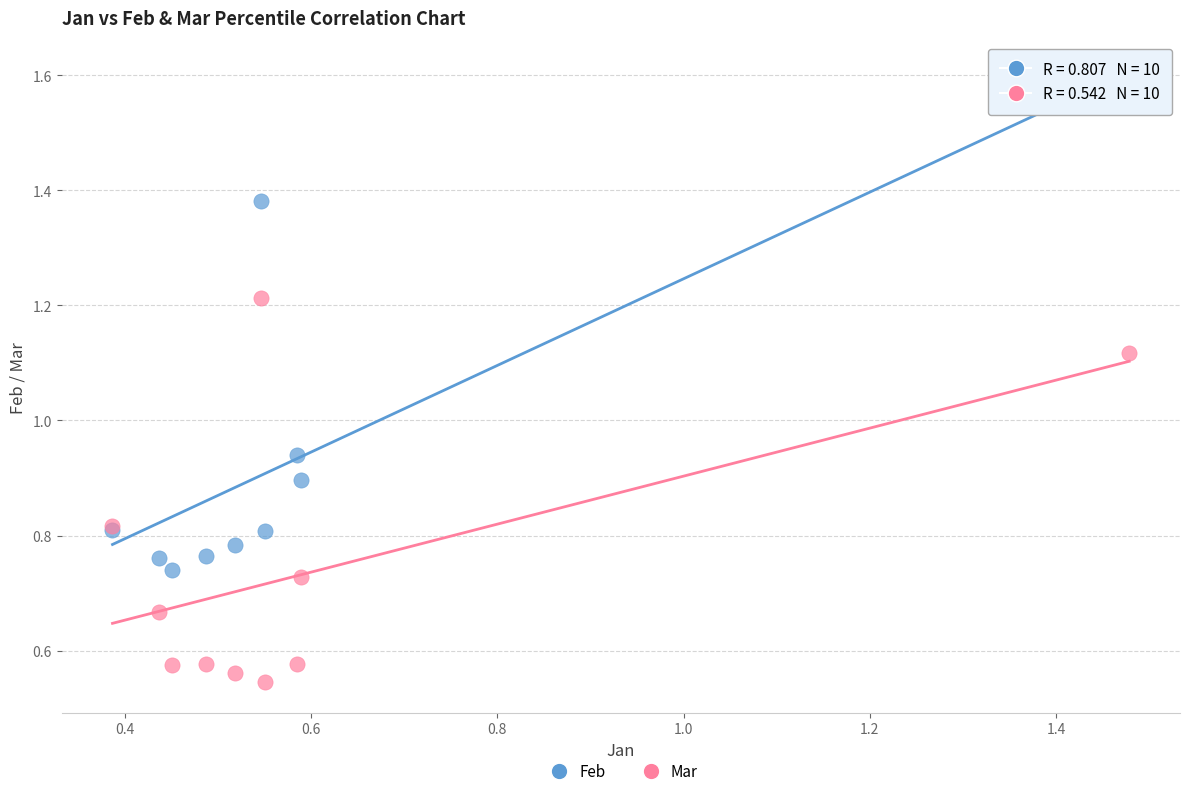

Which series has the widest spread of Y values?

Feb